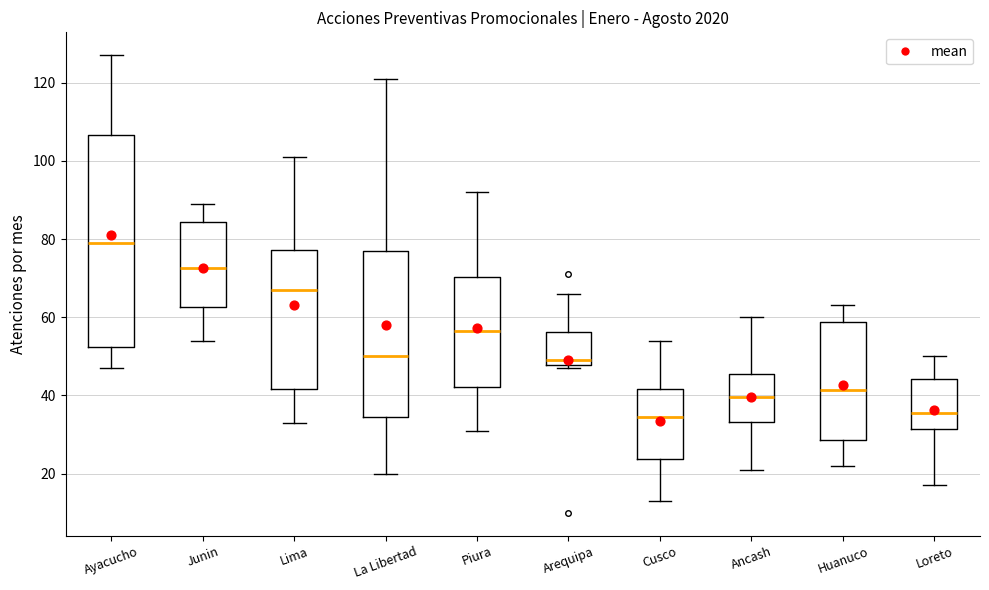

Where is the lower edge of the box for Loreto on the y-axis? The values are not printed on the chart, so give them approximately, as read against the axis.

32